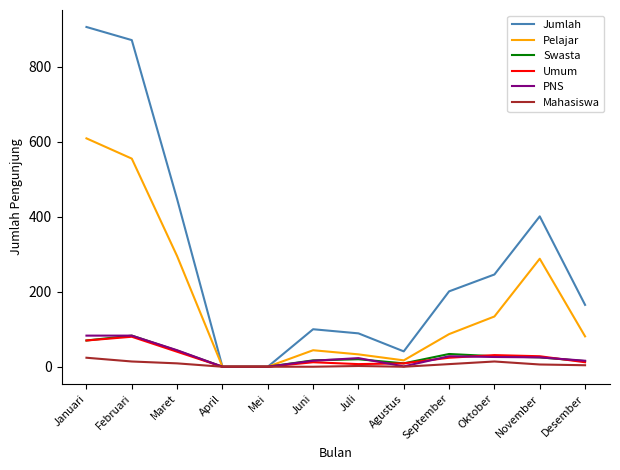

The value of Swasta at Maret is 43. True or false?

True